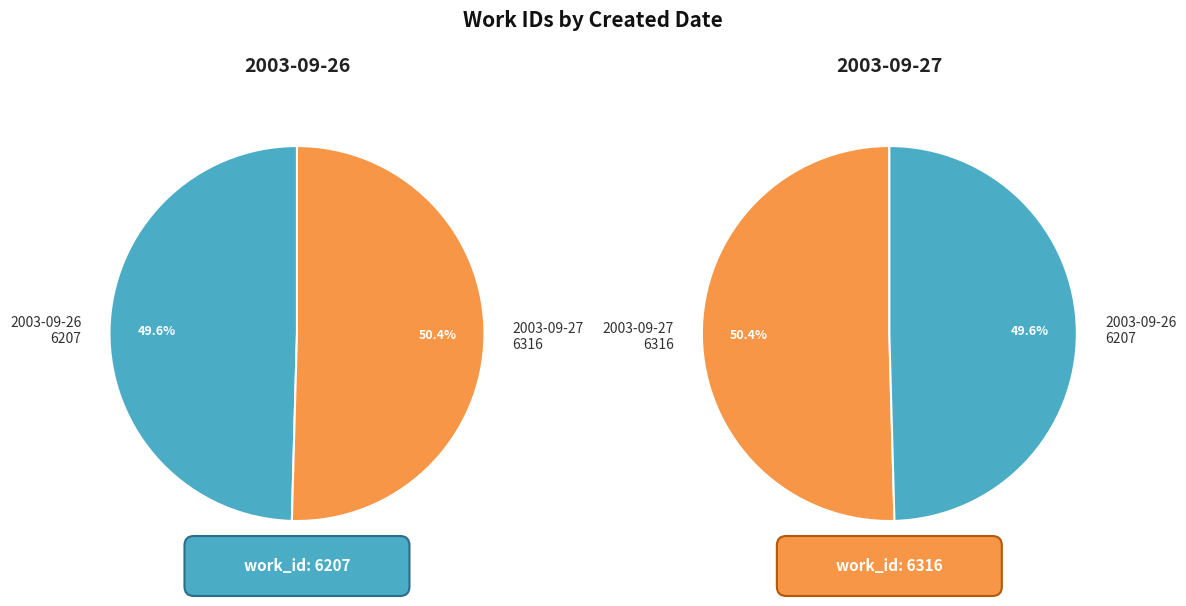

How many segments does this pie chart have?

2